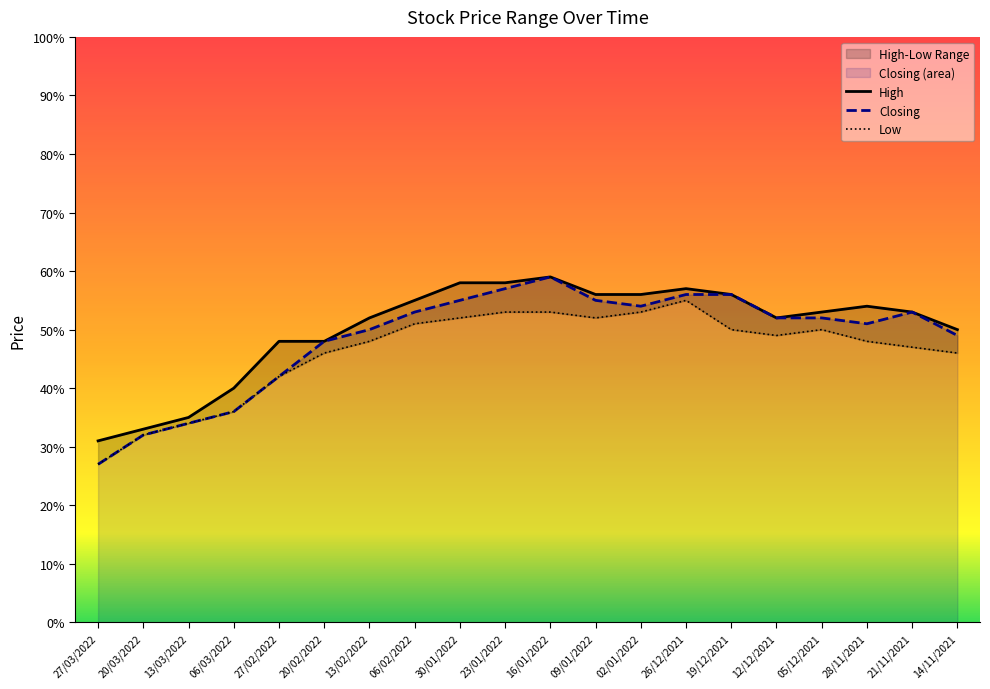

In Closing, how many points are higher than both neighbors (excluding endpoints)?

2